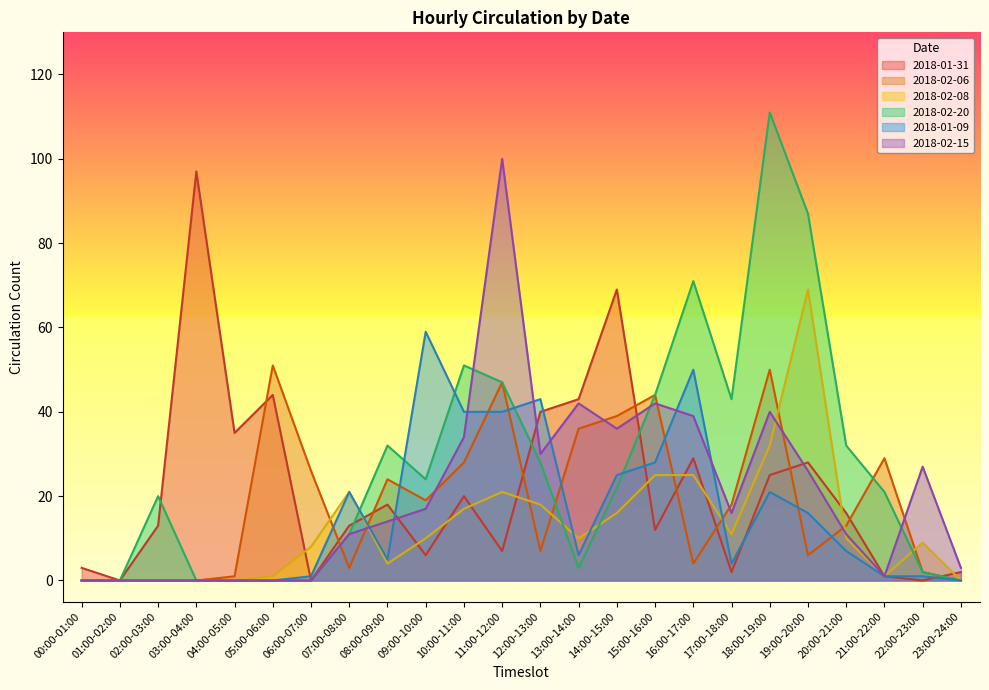

How many intersections are there between 2018-02-06 and 2018-01-31?

10